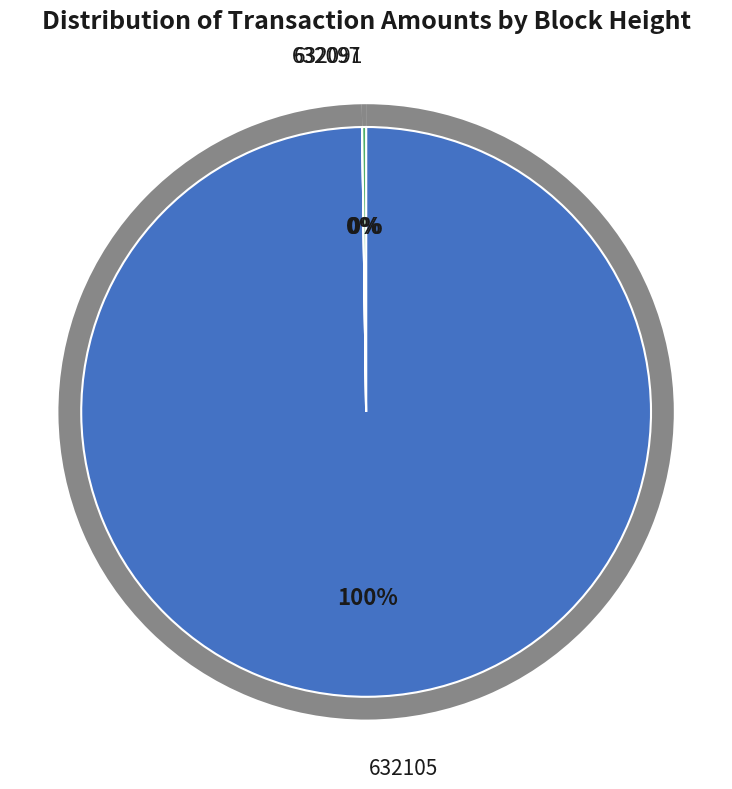

Is it true that 632091 is 0% of the pie?

True